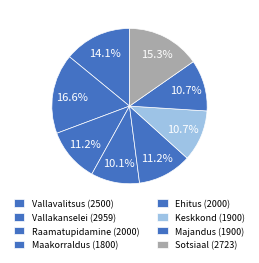

How many slices are in this pie chart?

8